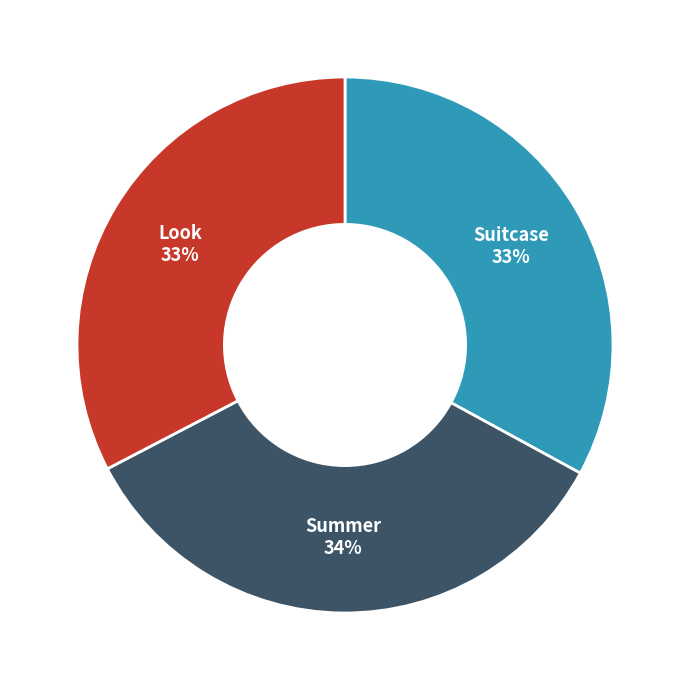

Between Summer and Suitcase, which is larger?

Summer